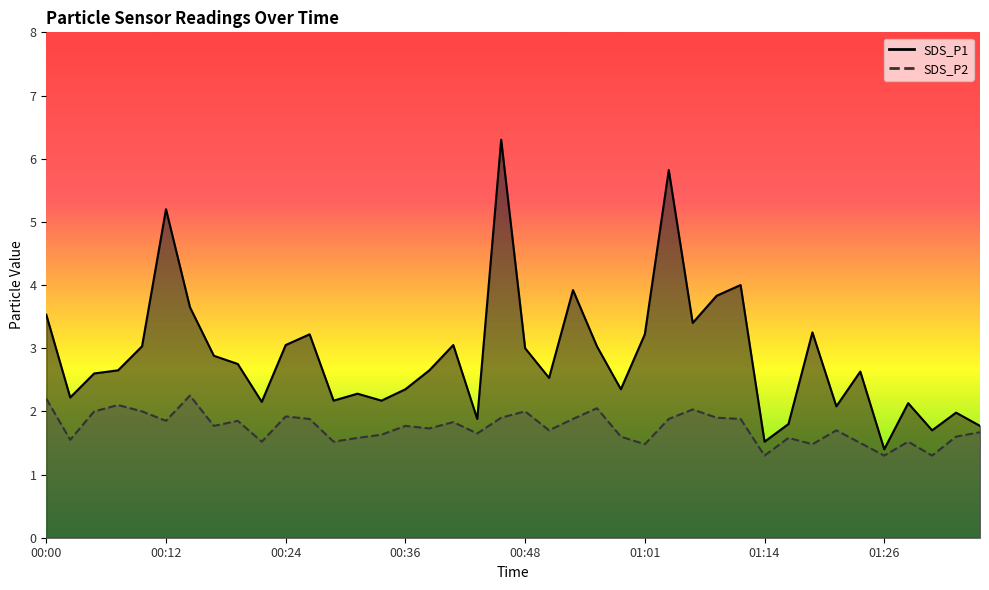

Which label corresponds to the smallest value in the chart?

01:14